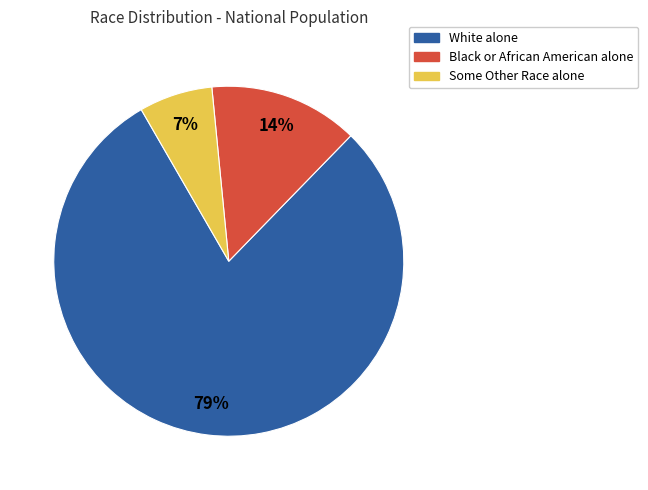

Which has a higher value, Some Other Race alone or Black or African American alone?

Black or African American alone